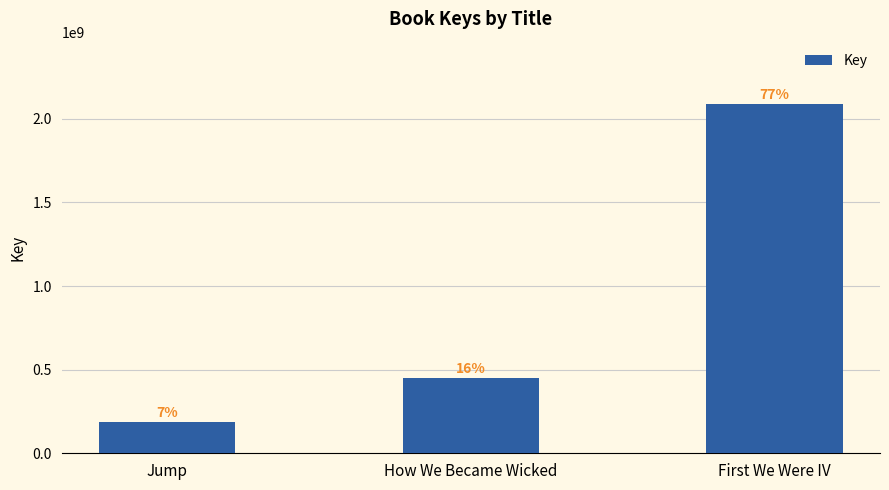

How many values are between 184295731 and 2085875475?

3